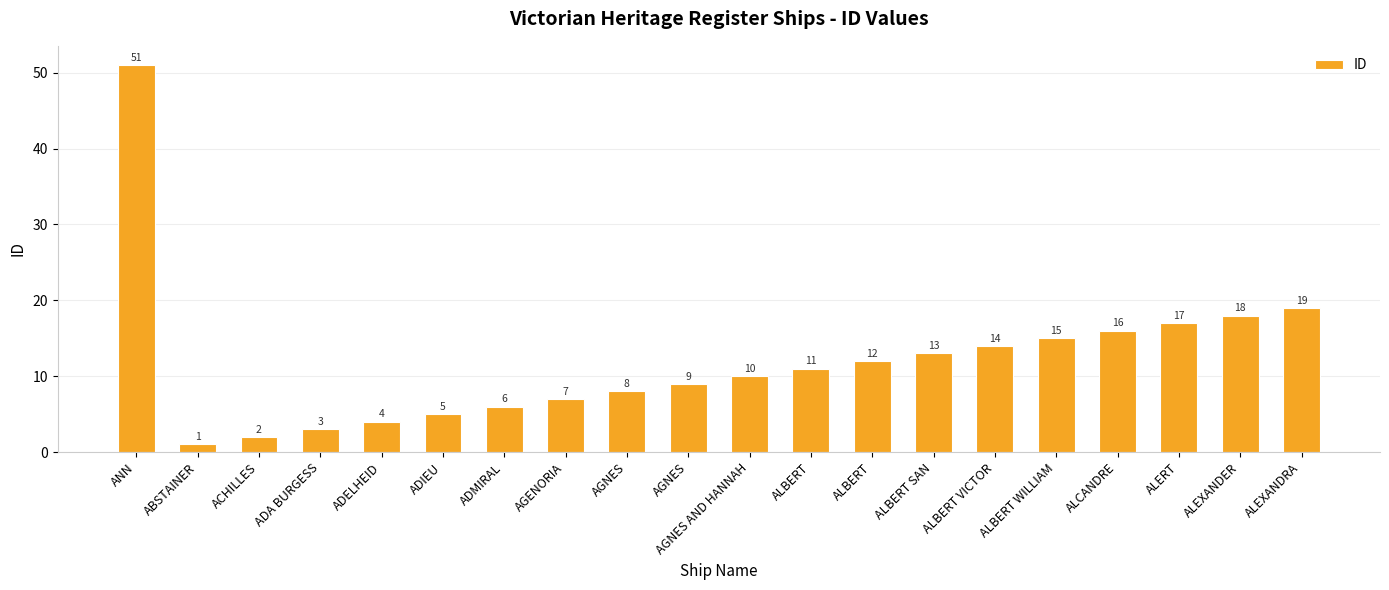

At which label does the data first exceed 11?

ANN